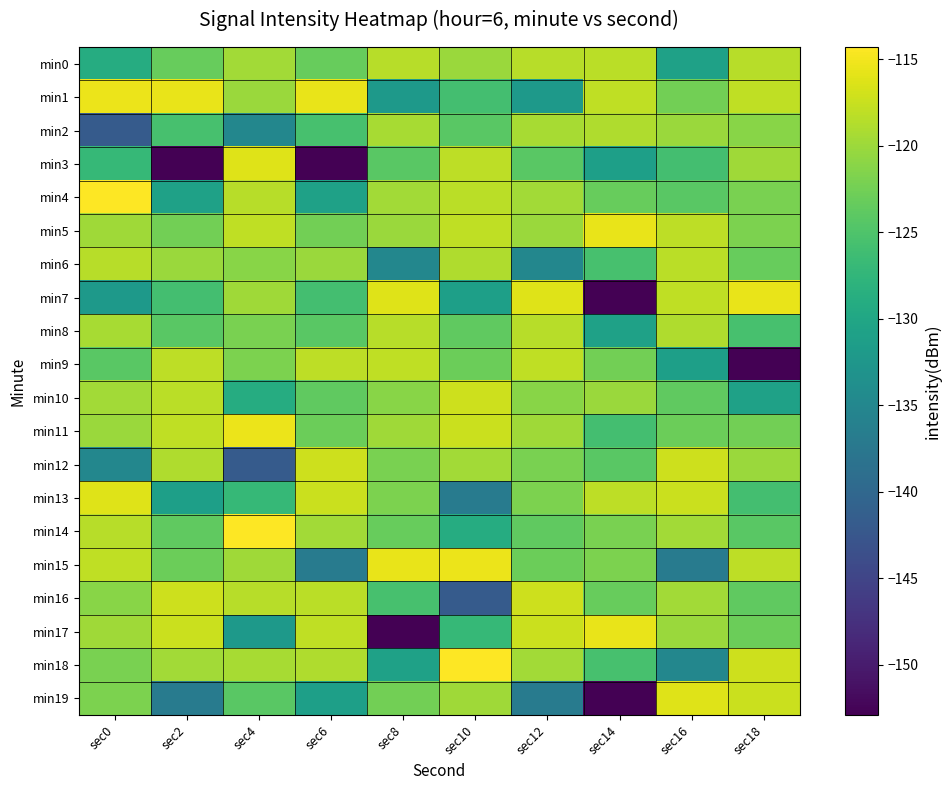

Reading right to left, list all the values displayed in this chart.

min0: sec18=-118.5	sec16=-130.8	sec14=-118.3	sec12=-118.5	sec10=-120.1	sec8=-118.5	sec6=-123.2	sec4=-119.6	sec2=-123.2	sec0=-129.0
min1: sec18=-118.0	sec16=-122.5	sec14=-118.0	sec12=-132.0	sec10=-125.9	sec8=-132.0	sec6=-115.6	sec4=-120.1	sec2=-115.6	sec0=-115.4
min2: sec18=-121.2	sec16=-120.1	sec14=-118.8	sec12=-119.4	sec10=-124.3	sec8=-119.4	sec6=-125.6	sec4=-135.0	sec2=-125.6	sec0=-141.9
min3: sec18=-119.8	sec16=-125.9	sec14=-131.2	sec12=-124.2	sec10=-118.2	sec8=-124.2	sec6=-152.9	sec4=-116.2	sec2=-152.9	sec0=-127.0
min4: sec18=-122.1	sec16=-124.3	sec14=-123.2	sec12=-119.6	sec10=-118.3	sec8=-119.6	sec6=-130.8	sec4=-118.5	sec2=-130.8	sec0=-114.3
min5: sec18=-121.9	sec16=-118.2	sec14=-115.6	sec12=-120.1	sec10=-118.0	sec8=-120.1	sec6=-122.5	sec4=-118.0	sec2=-122.5	sec0=-119.8
min6: sec18=-123.2	sec16=-118.3	sec14=-125.6	sec12=-135.0	sec10=-118.8	sec8=-135.0	sec6=-120.1	sec4=-121.2	sec2=-120.1	sec0=-118.5
min7: sec18=-115.6	sec16=-118.0	sec14=-152.9	sec12=-116.2	sec10=-131.2	sec8=-116.2	sec6=-125.9	sec4=-119.8	sec2=-125.9	sec0=-132.0
min8: sec18=-125.6	sec16=-118.8	sec14=-130.8	sec12=-118.5	sec10=-123.7	sec8=-118.5	sec6=-124.3	sec4=-122.1	sec2=-124.3	sec0=-119.4
min9: sec18=-152.9	sec16=-131.2	sec14=-122.5	sec12=-118.0	sec10=-122.9	sec8=-118.0	sec6=-118.2	sec4=-121.9	sec2=-118.2	sec0=-124.2
min10: sec18=-130.8	sec16=-123.7	sec14=-120.1	sec12=-121.2	sec10=-117.2	sec8=-121.2	sec6=-123.7	sec4=-129.0	sec2=-118.3	sec0=-119.6
min11: sec18=-122.5	sec16=-122.9	sec14=-125.9	sec12=-119.8	sec10=-117.4	sec8=-119.8	sec6=-122.9	sec4=-115.4	sec2=-118.0	sec0=-120.1
min12: sec18=-120.1	sec16=-117.2	sec14=-124.3	sec12=-122.1	sec10=-119.7	sec8=-122.1	sec6=-117.2	sec4=-141.9	sec2=-118.8	sec0=-135.0
min13: sec18=-125.9	sec16=-117.4	sec14=-118.2	sec12=-121.9	sec10=-136.8	sec8=-121.9	sec6=-117.4	sec4=-127.0	sec2=-131.2	sec0=-116.2
min14: sec18=-124.3	sec16=-119.7	sec14=-122.1	sec12=-123.7	sec10=-129.0	sec8=-123.2	sec6=-119.7	sec4=-114.3	sec2=-123.7	sec0=-118.5
min15: sec18=-118.2	sec16=-136.8	sec14=-121.9	sec12=-122.9	sec10=-115.4	sec8=-115.6	sec6=-136.8	sec4=-119.8	sec2=-122.9	sec0=-118.0
min16: sec18=-123.7	sec16=-119.6	sec14=-123.2	sec12=-117.2	sec10=-141.9	sec8=-125.6	sec6=-118.3	sec4=-118.5	sec2=-117.2	sec0=-121.2
min17: sec18=-122.9	sec16=-120.1	sec14=-115.6	sec12=-117.4	sec10=-127.0	sec8=-152.9	sec6=-118.0	sec4=-132.0	sec2=-117.4	sec0=-119.8
min18: sec18=-117.2	sec16=-135.0	sec14=-125.6	sec12=-119.7	sec10=-114.3	sec8=-130.8	sec6=-118.8	sec4=-119.4	sec2=-119.7	sec0=-122.1
min19: sec18=-117.4	sec16=-116.2	sec14=-152.9	sec12=-136.8	sec10=-119.8	sec8=-122.5	sec6=-131.2	sec4=-124.2	sec2=-136.8	sec0=-121.9